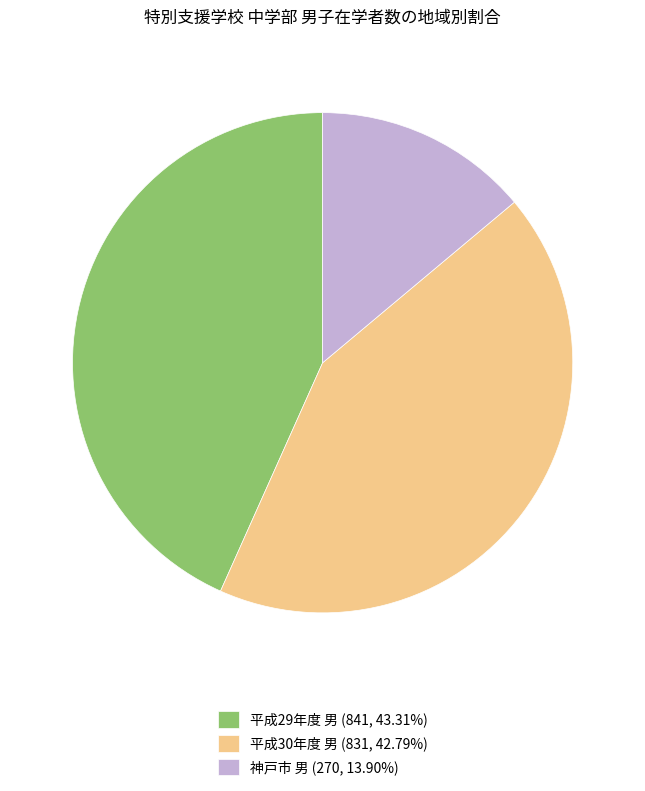

Combined, do 神戸市 男 (270, 13.90%) and 平成30年度 男 (831, 42.79%) account for over 50%?

Yes